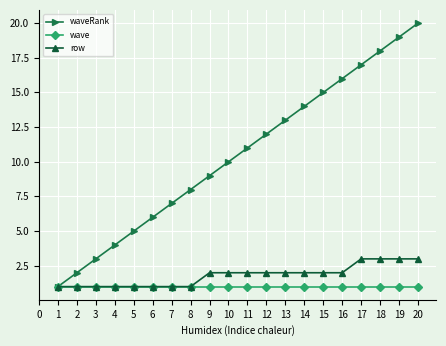

How many lines are shown in the chart?

3